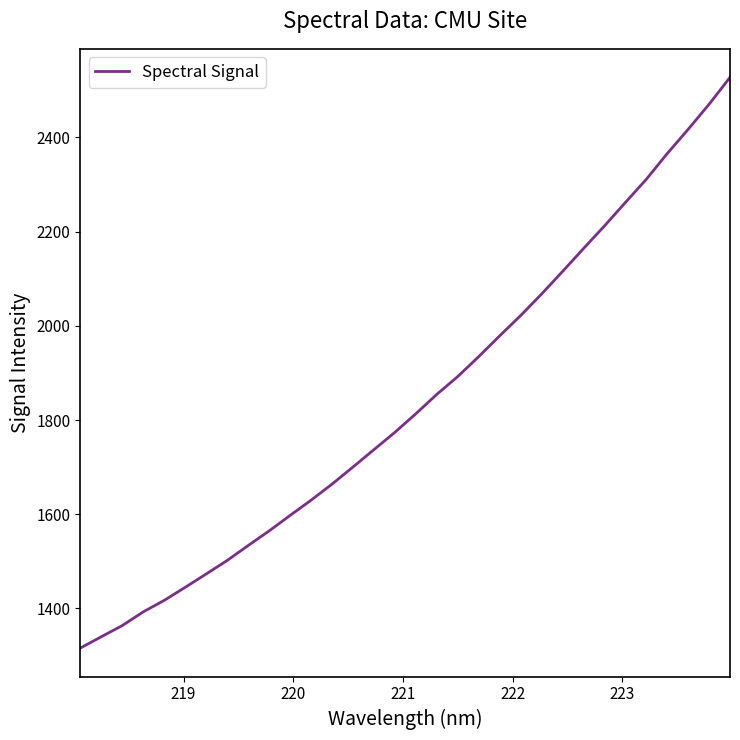

What is the difference between the maximum and minimum values?

1212.0